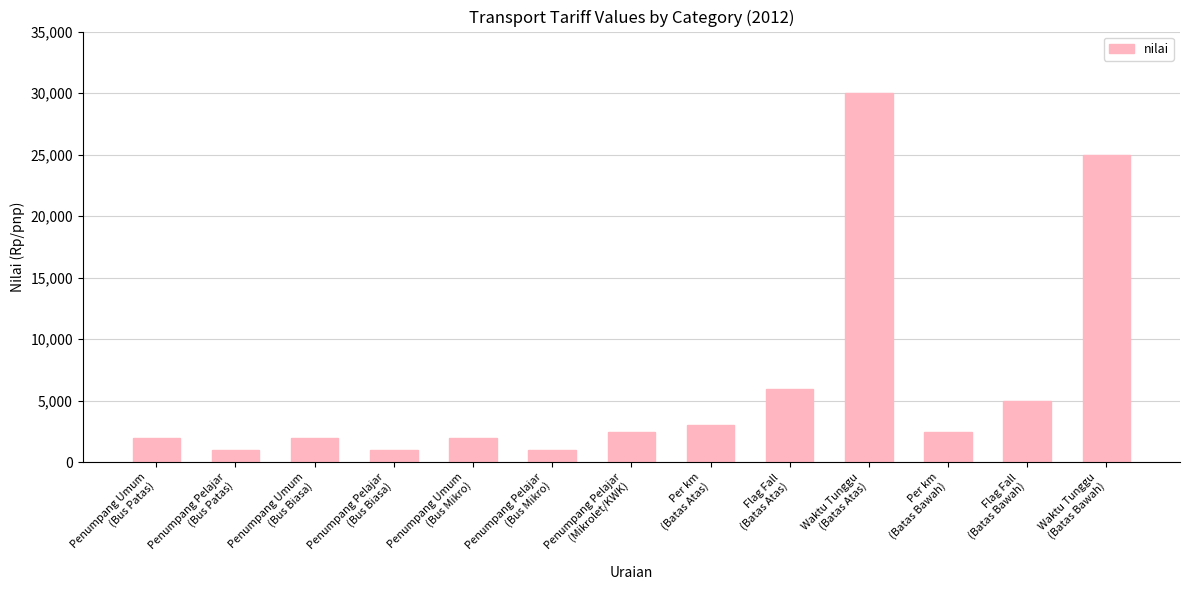

What is the difference between the maximum and minimum values?

29000